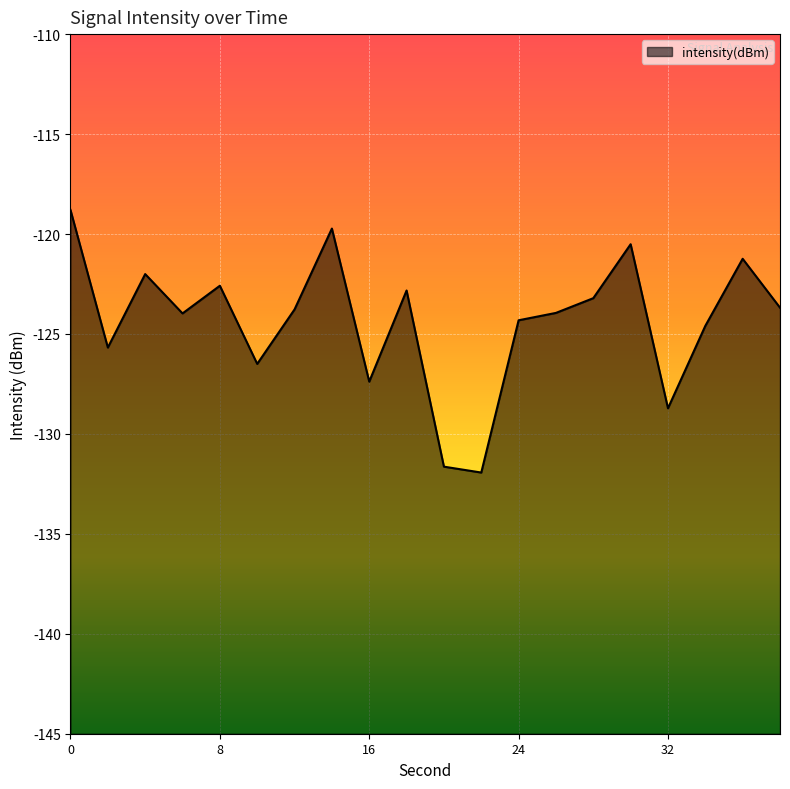

How many categories are shown in the chart?

20